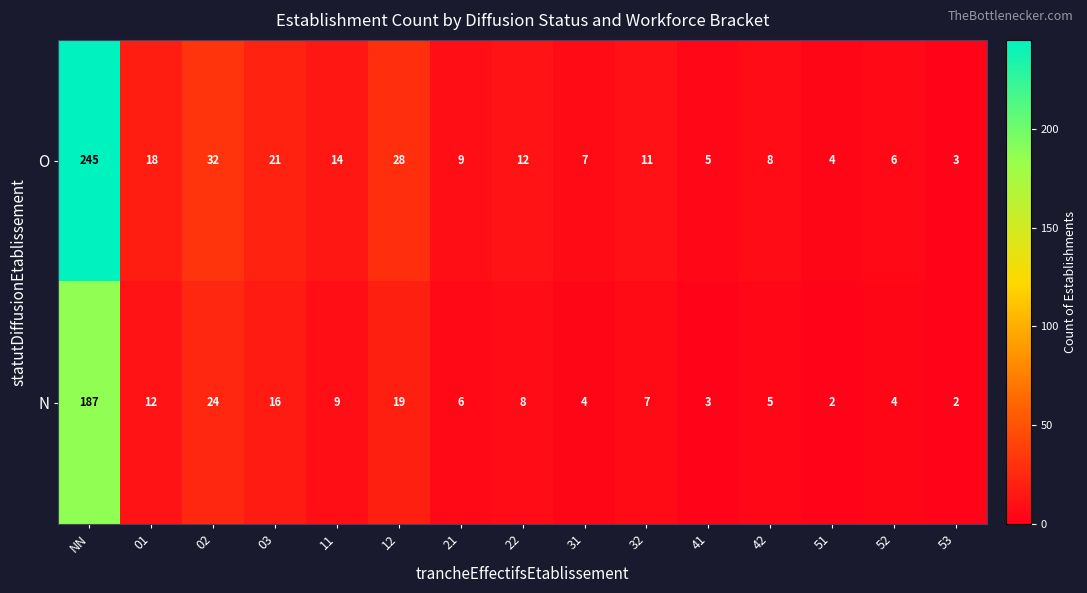

Which label corresponds to the largest value in the chart?

NN